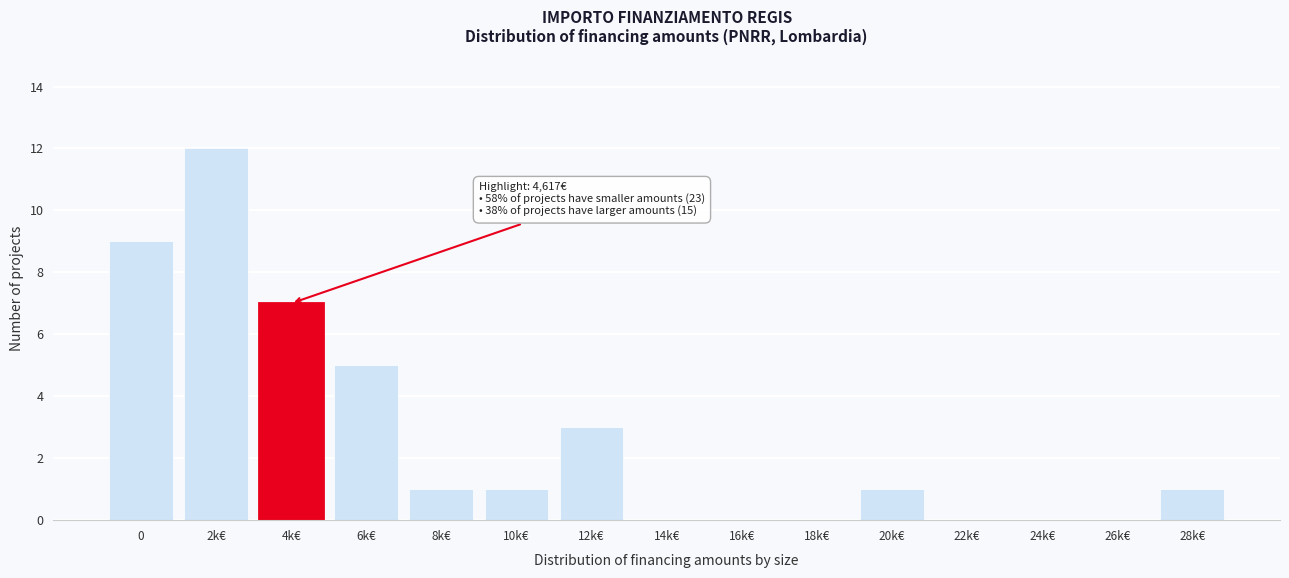

Reading left to right, transcribe all the data shown in this chart.

0=9	2k€=12	4k€=7	6k€=5	8k€=1	10k€=1	12k€=3	14k€=0	16k€=0	18k€=0	20k€=1	22k€=0	24k€=0	26k€=0	28k€=1